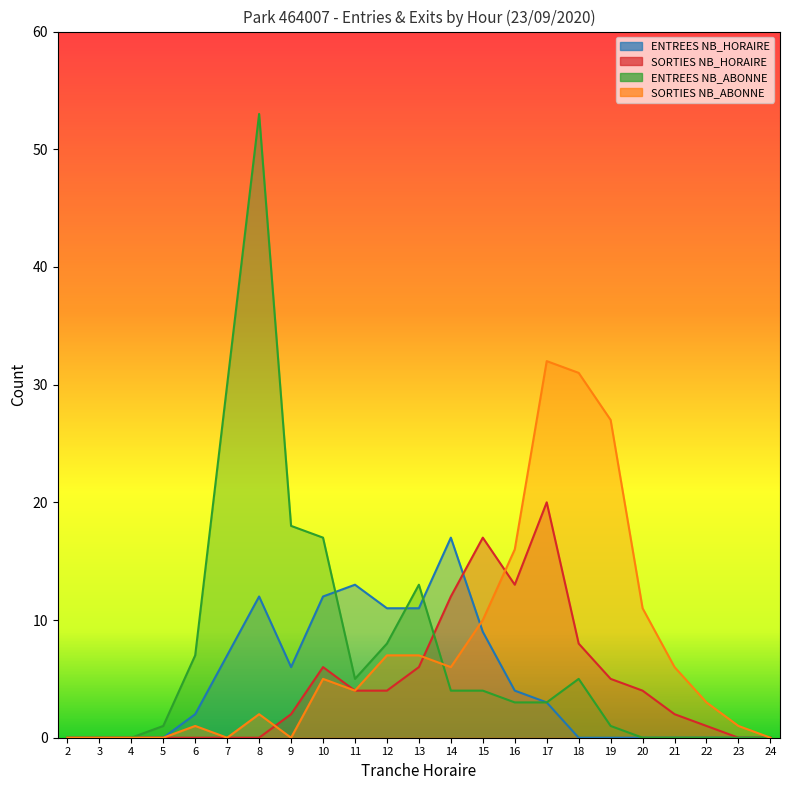

How many data points in SORTIES NB_ABONNE are less than 4?

11